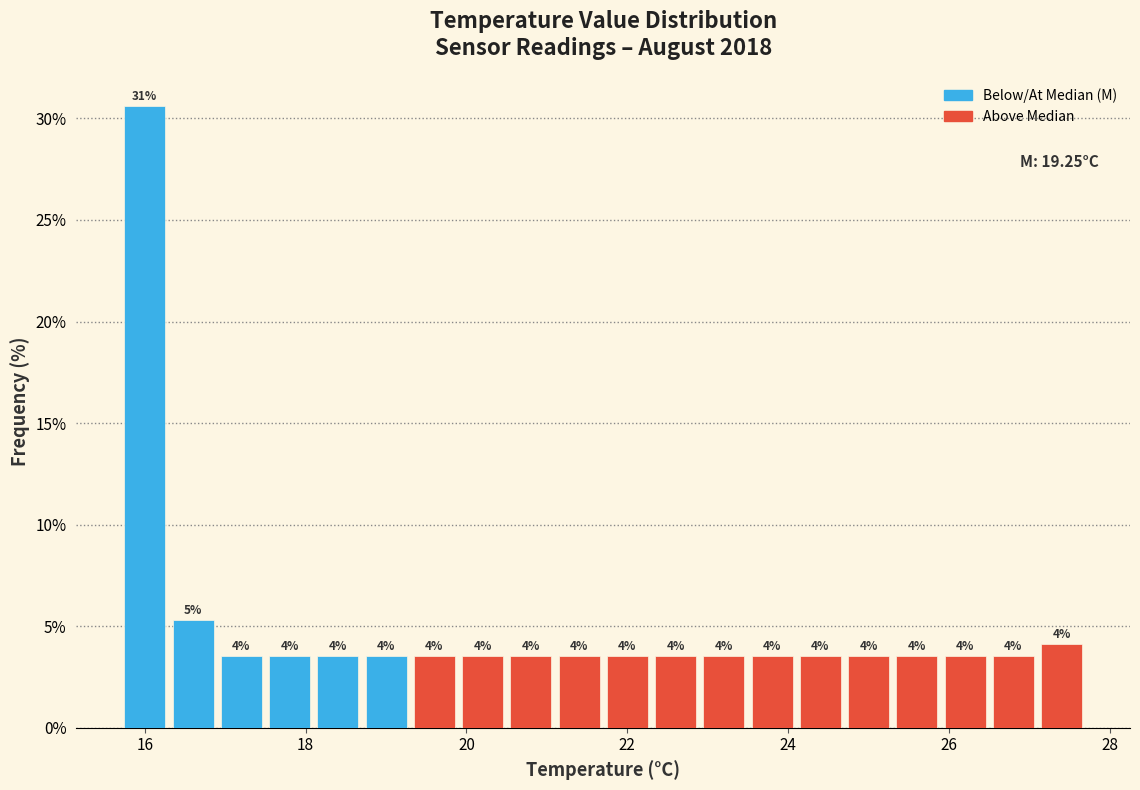

Read against the x-axis, roughly where is the centre of the tallest bar?

16.0